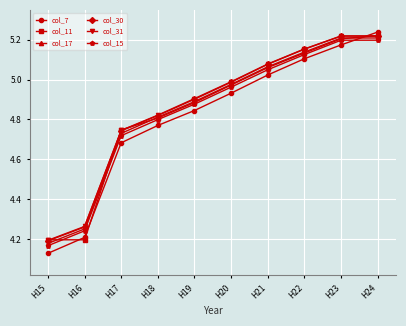

How many lines are shown in the chart?

6